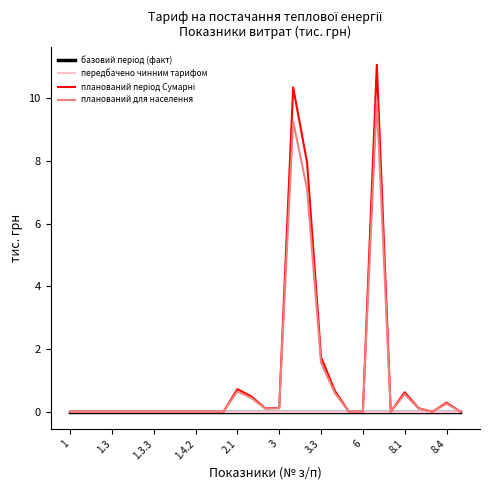

Does the chart display data point markers on the line(s)?

No